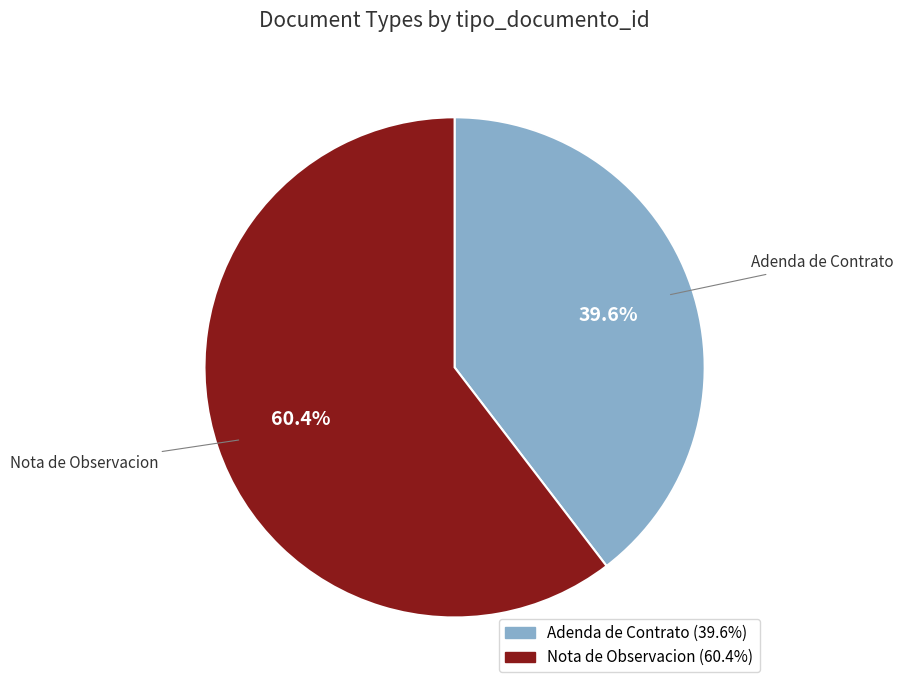

The Adenda de Contrato slice represents 32% of the pie. True or false?

False